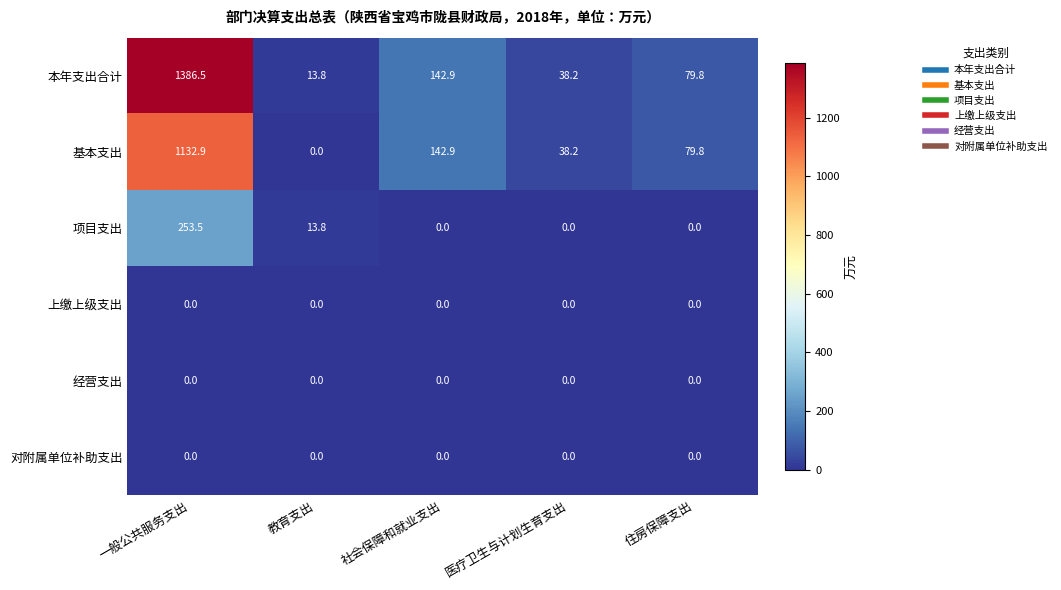

Which series has the largest total across all categories?

本年支出合计